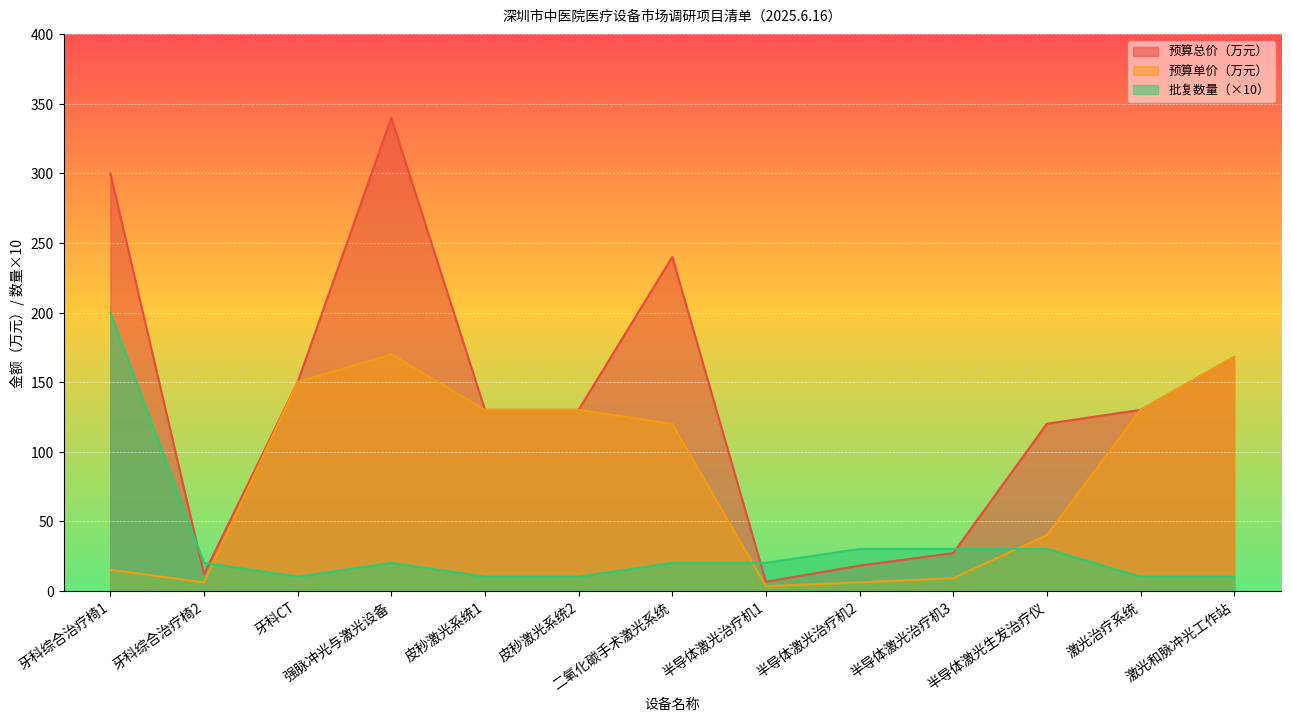

What is the value of the 预算单价（万元） point at the 13th from the left?

168.0